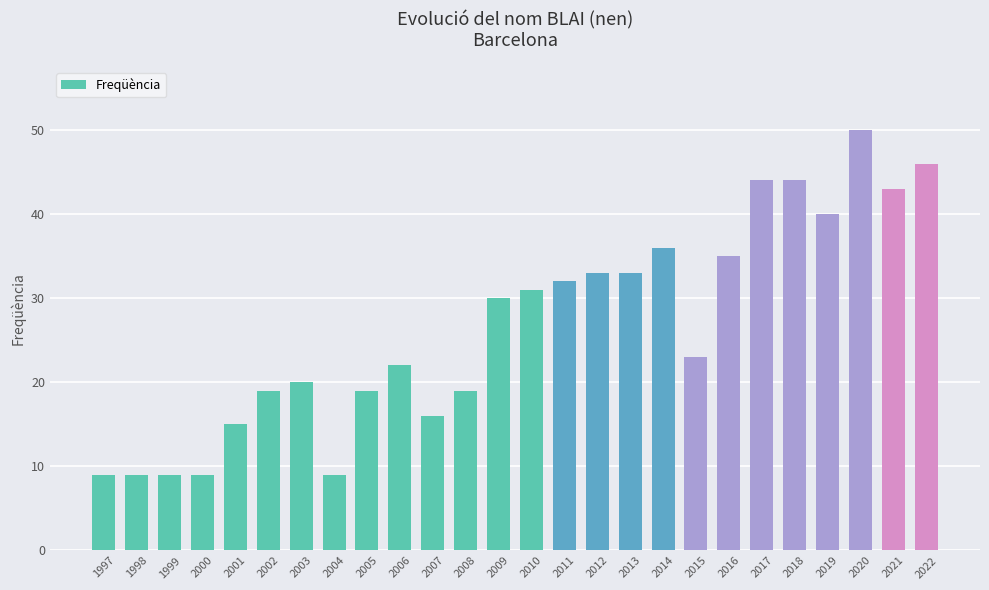

Where is the data nearest to the value 29?

2009